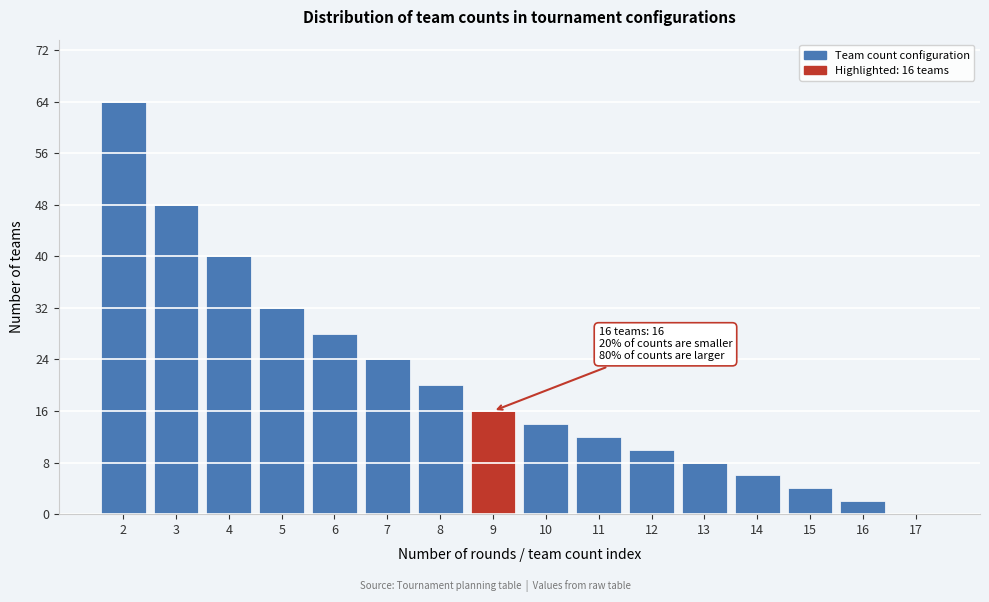

Reading right to left, what are all the values shown in this chart?

17=0	16=2	15=4	14=6	13=8	12=10	11=12	10=14	9=16	8=20	7=24	6=28	5=32	4=40	3=48	2=64